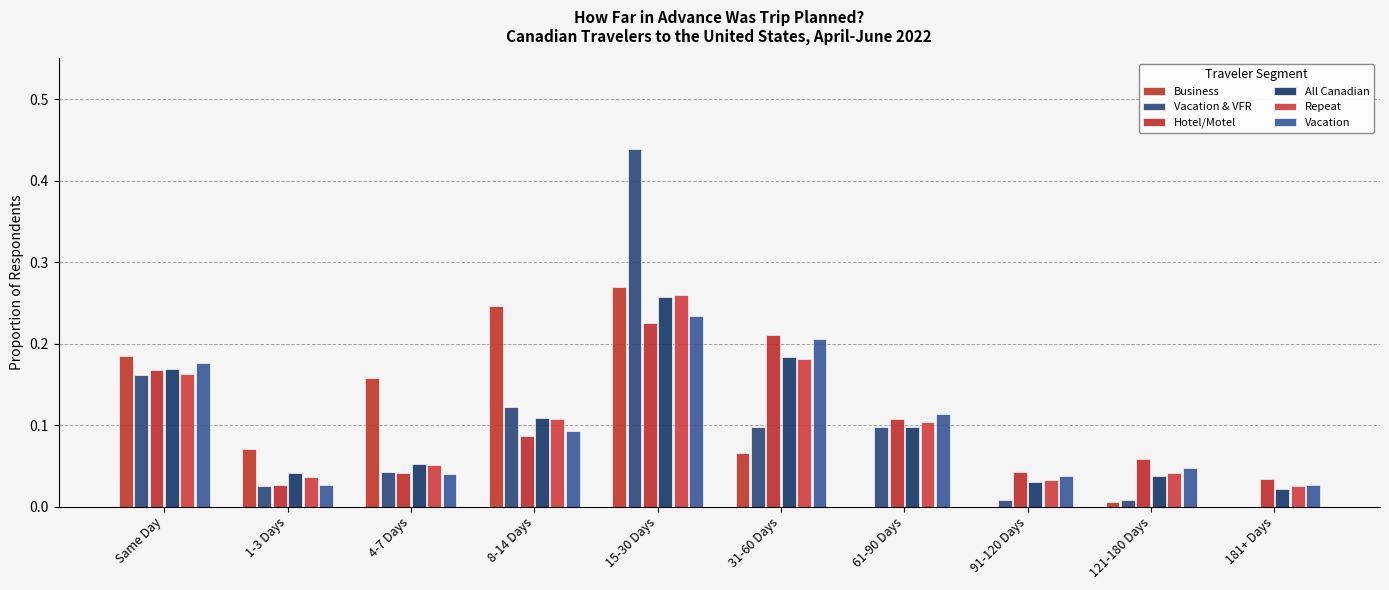

Which series has the widest spread of values?

Vacation & VFR